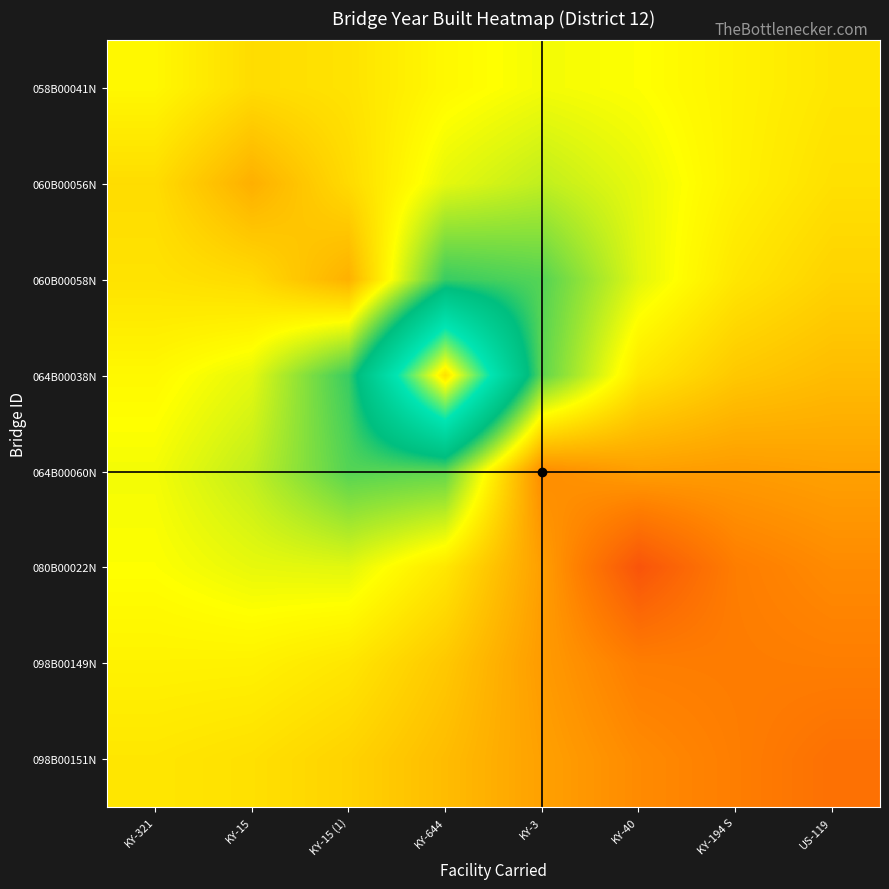

Reading left to right, what are all the values shown in this chart?

058B00041N: KY-321=1962.0	KY-15=1965.8	KY-15 (1)=1964.9	KY-644=1961.9	KY-3=1960.3	KY-40=1961.0	KY-194 S=1962.7	US-119=1964.4
060B00056N: KY-321=1965.8	KY-15=1971.9	KY-15 (1)=1966.0	KY-644=1959.3	KY-3=1956.8	KY-40=1959.5	KY-194 S=1962.8	US-119=1965.2
060B00058N: KY-321=1964.9	KY-15=1966.0	KY-15 (1)=1971.7	KY-644=1947.5	KY-3=1949.5	KY-40=1959.1	KY-194 S=1964.4	US-119=1967.1
064B00038N: KY-321=1961.9	KY-15=1959.3	KY-15 (1)=1947.5	KY-644=1904.9	KY-3=1950.1	KY-40=1964.3	KY-194 S=1968.5	US-119=1970.2
064B00060N: KY-321=1960.3	KY-15=1956.8	KY-15 (1)=1949.5	KY-644=1950.1	KY-3=1976.7	KY-40=1974.2	KY-194 S=1974.6	US-119=1973.9
080B00022N: KY-321=1961.0	KY-15=1959.5	KY-15 (1)=1959.1	KY-644=1964.3	KY-3=1974.2	KY-40=1985.8	KY-194 S=1978.8	US-119=1976.9
098B00149N: KY-321=1962.7	KY-15=1962.8	KY-15 (1)=1964.4	KY-644=1968.5	KY-3=1974.6	KY-40=1978.8	KY-194 S=1979.0	US-119=1978.7
098B00151N: KY-321=1964.4	KY-15=1965.2	KY-15 (1)=1967.1	KY-644=1970.2	KY-3=1973.9	KY-40=1976.9	KY-194 S=1978.7	US-119=1981.0